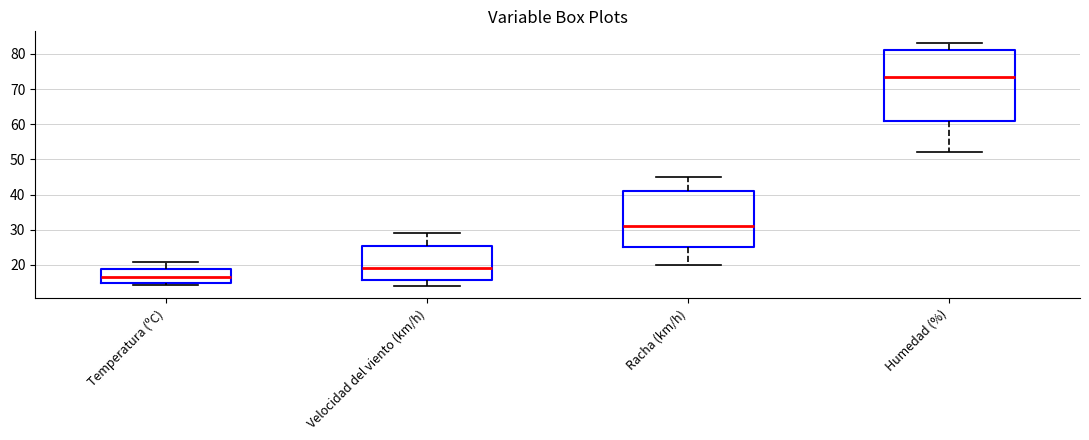

Comparing the boxes themselves (not the whiskers), which one is the tallest?

Humedad (%)